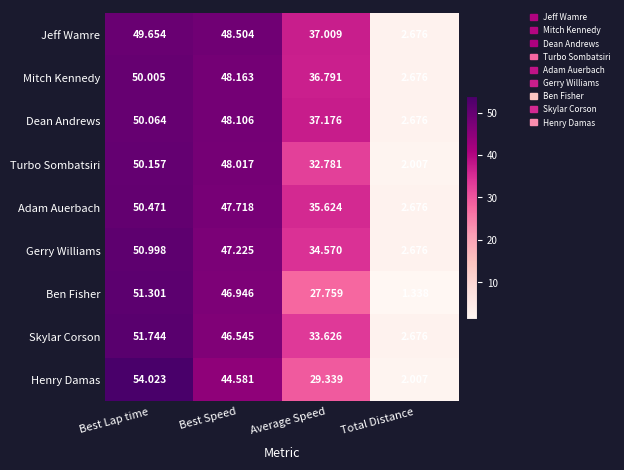

Between Best Speed and Average Speed, which series saw the biggest shift?

Ben Fisher